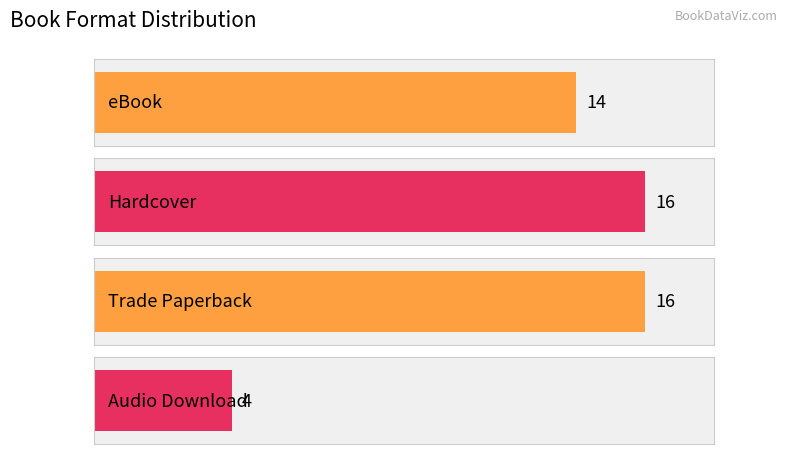

Which has a higher value, Hardcover or Audio Download?

Hardcover